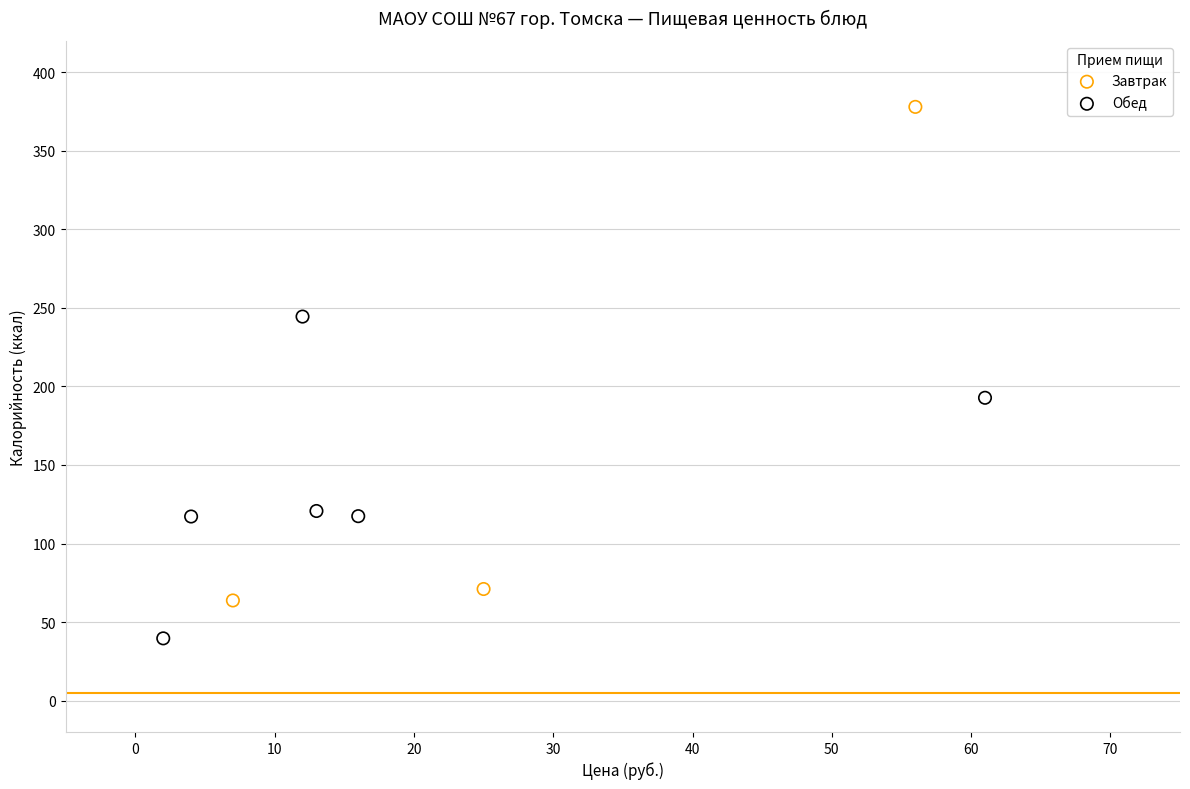

What are all the series names shown in the legend?

Завтрак, Обед